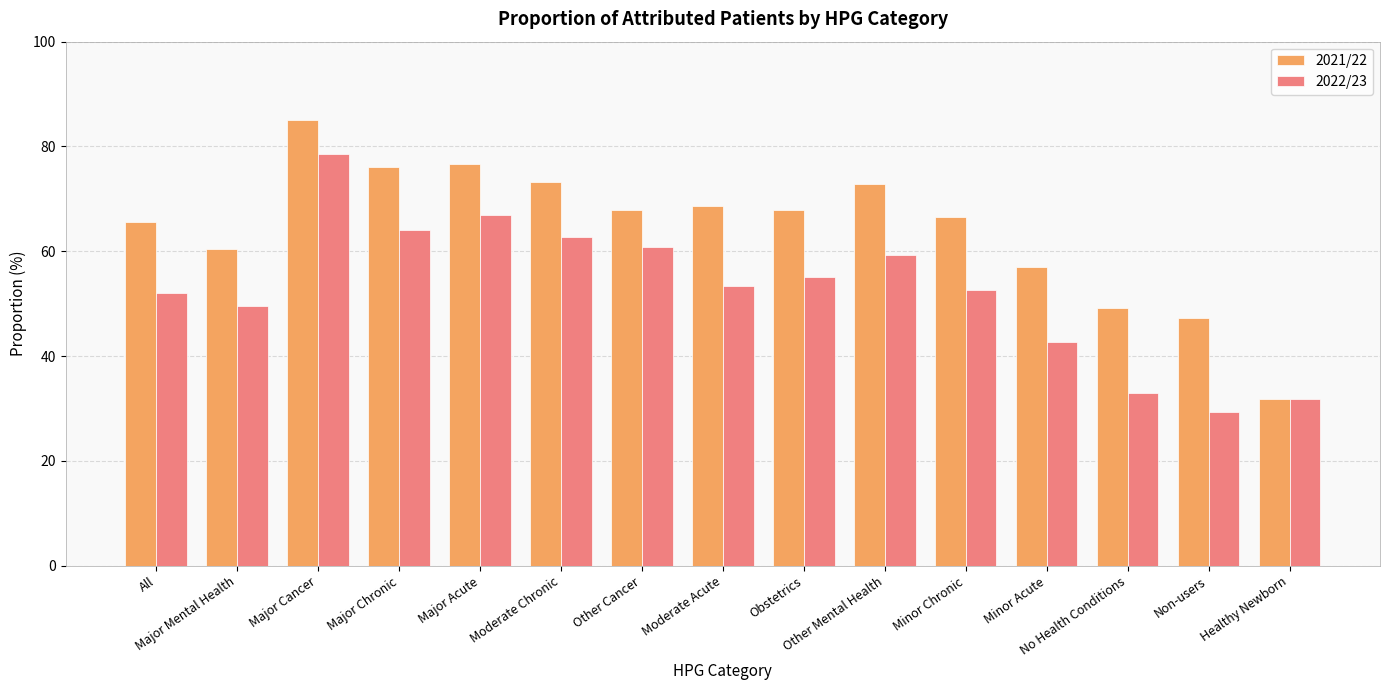

How many bars are there in each group?

2